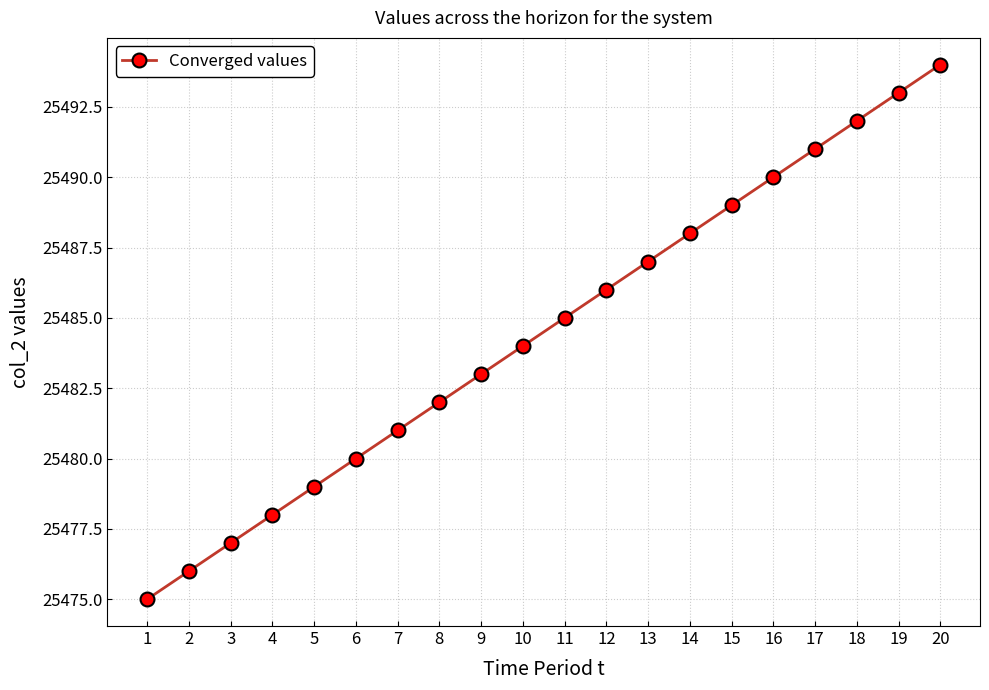

At which label is the value closest to 25484?

10